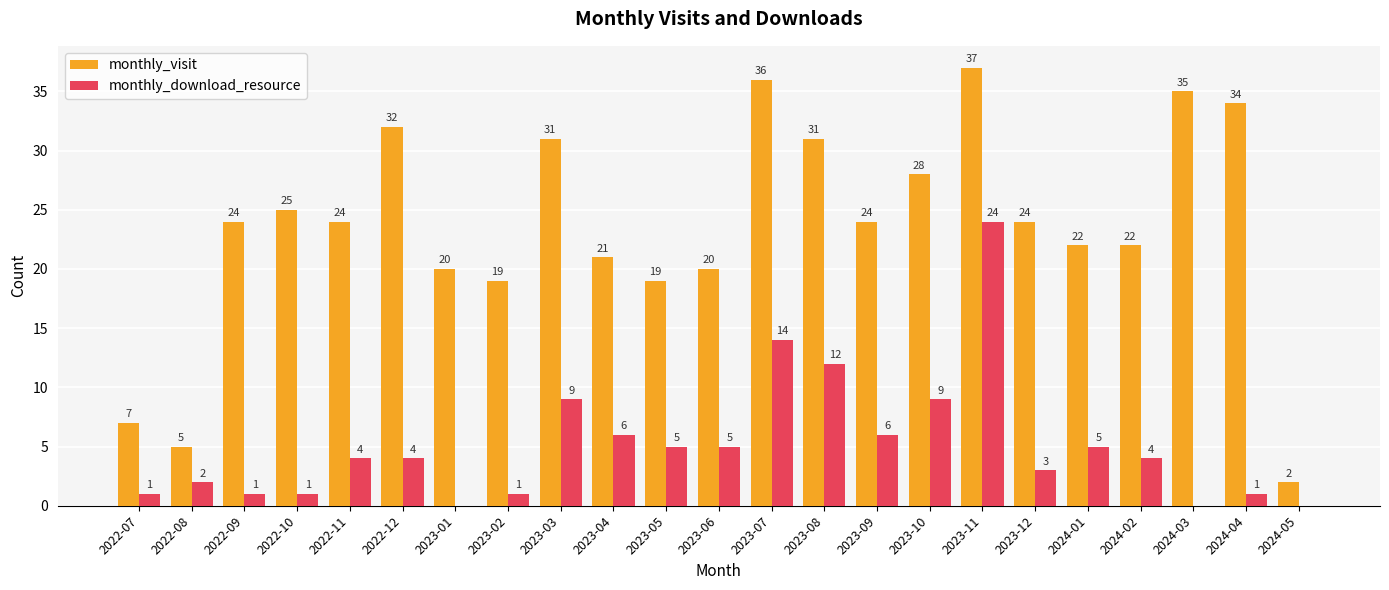

Reading right to left, what are all the values shown in this chart?

monthly_visit: 2	34	35	22	22	24	37	28	24	31	36	20	19	21	31	19	20	32	24	25	24	5	7
monthly_download_resource: 0	1	0	4	5	3	24	9	6	12	14	5	5	6	9	1	0	4	4	1	1	2	1